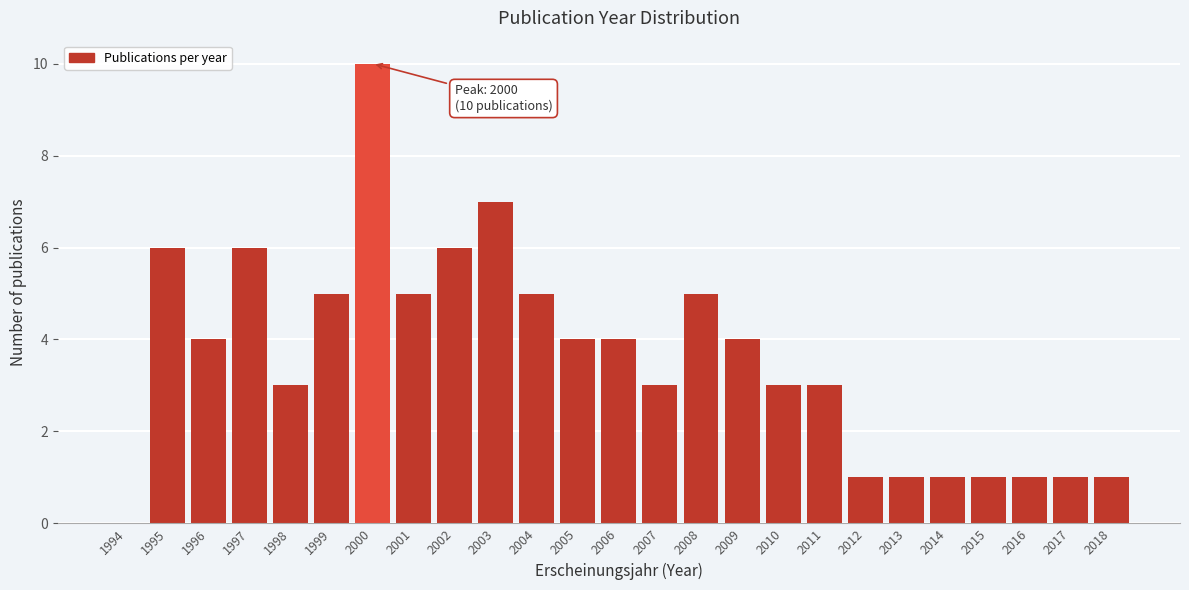

Reading left to right, transcribe all the data shown in this chart.

1994=0	1995=6	1996=4	1997=6	1998=3	1999=5	2000=10	2001=5	2002=6	2003=7	2004=5	2005=4	2006=4	2007=3	2008=5	2009=4	2010=3	2011=3	2012=1	2013=1	2014=1	2015=1	2016=1	2017=1	2018=1